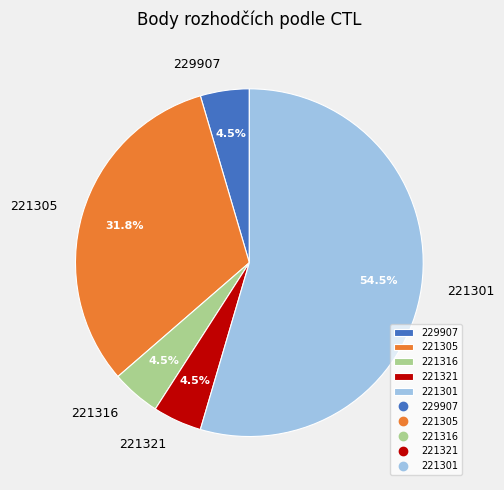

Count the number of slices in the pie.

5